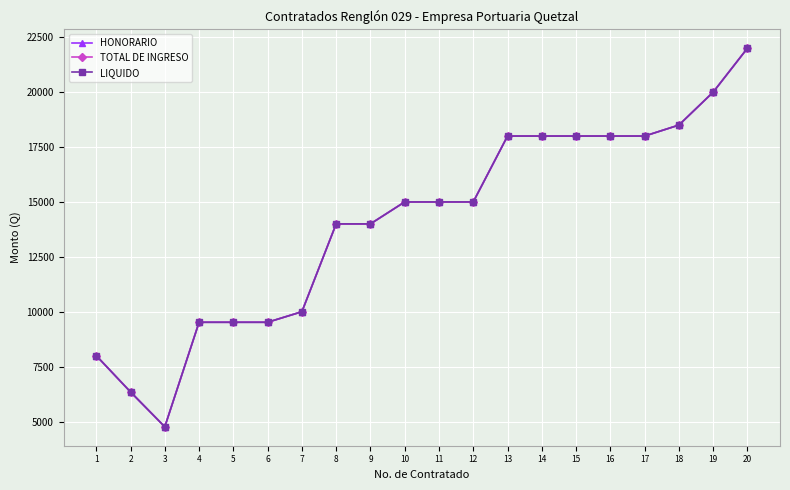

At which category does the chart reach its peak across all series?

20